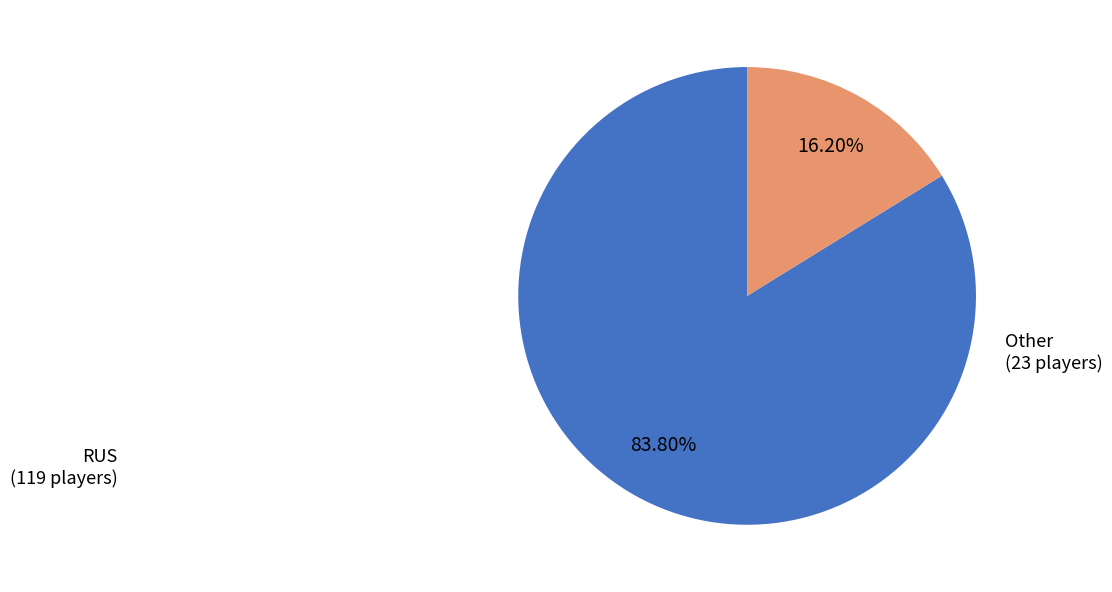

Is there any slice that represents more than half of the pie?

Yes